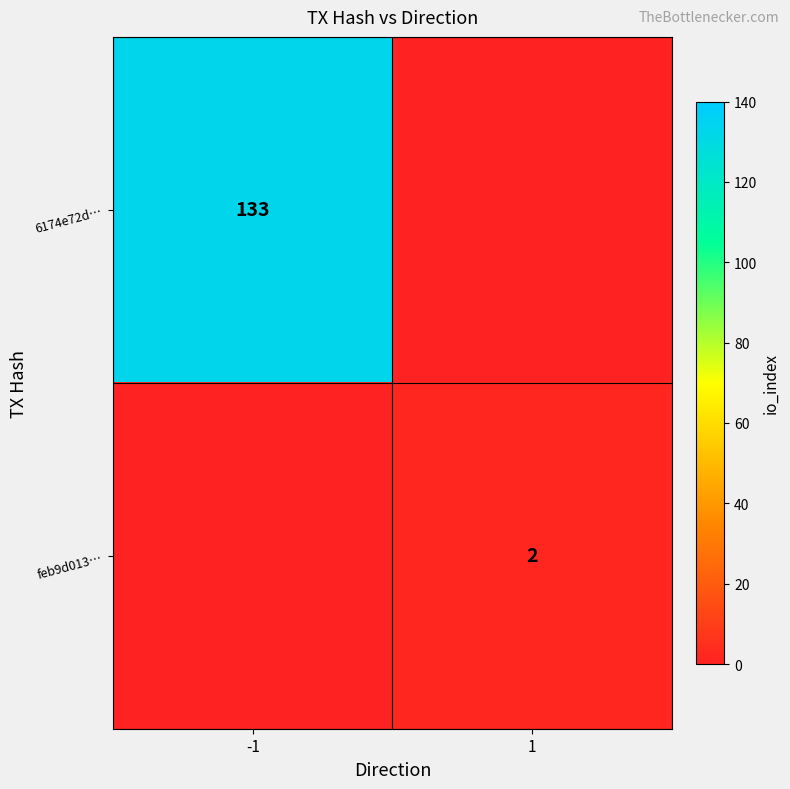

Which category has the lowest value across all series?

1